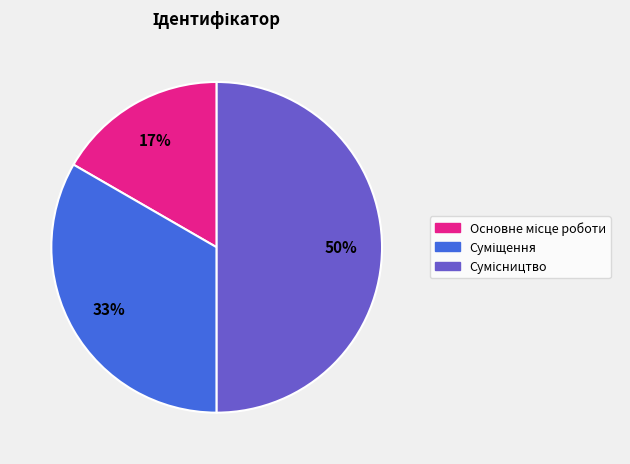

To the nearest percent, what is the difference between the largest and smallest slice percentages?

33%